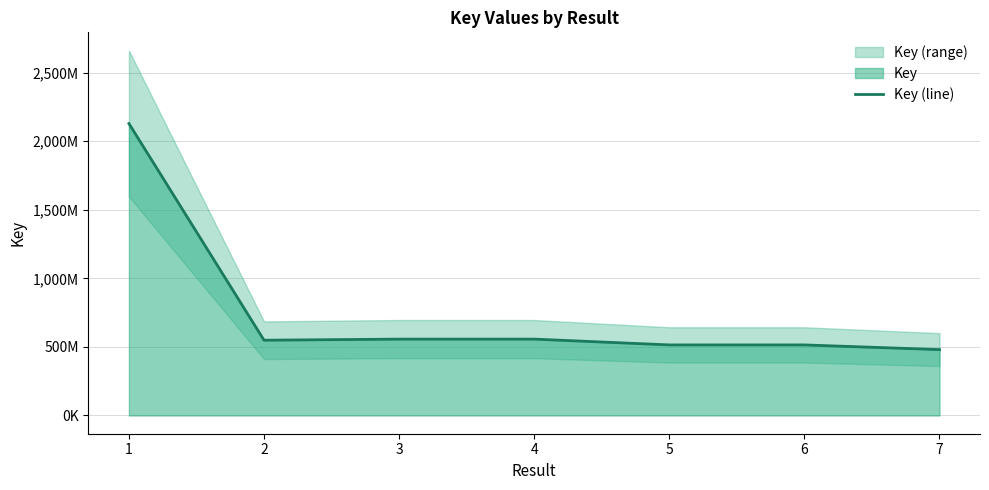

How many series are shown in this chart?

1